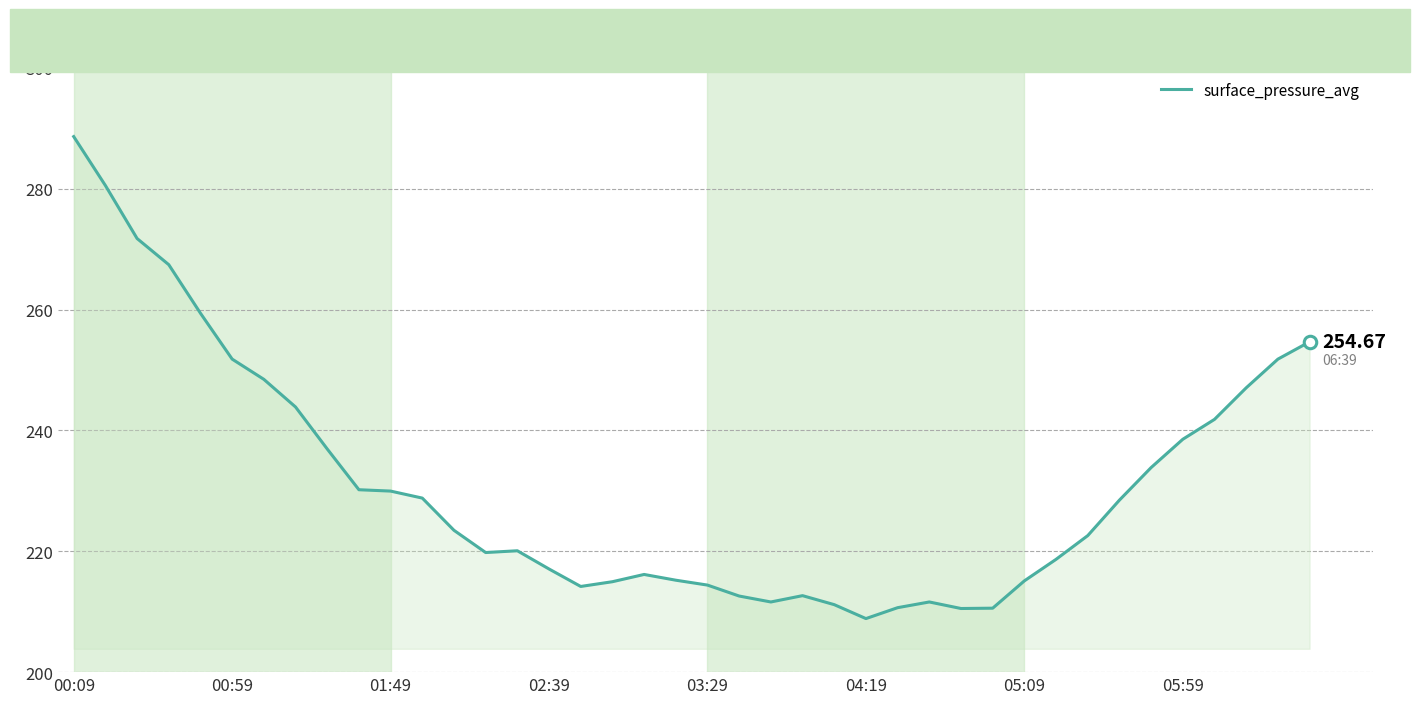

What is the difference between the maximum and minimum values?

79.8